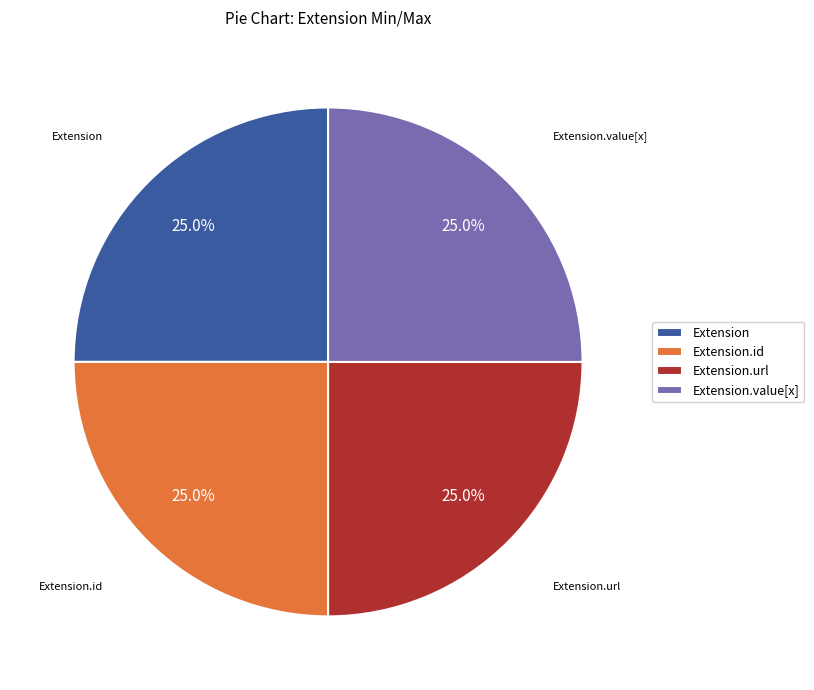

Is there any slice that represents more than half of the pie?

No